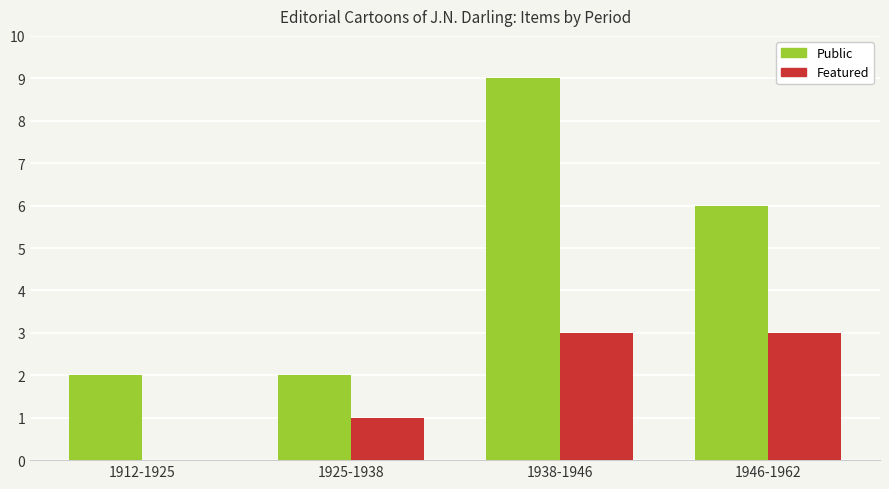

Is it true that Featured equals 1 at 1925-1938?

True